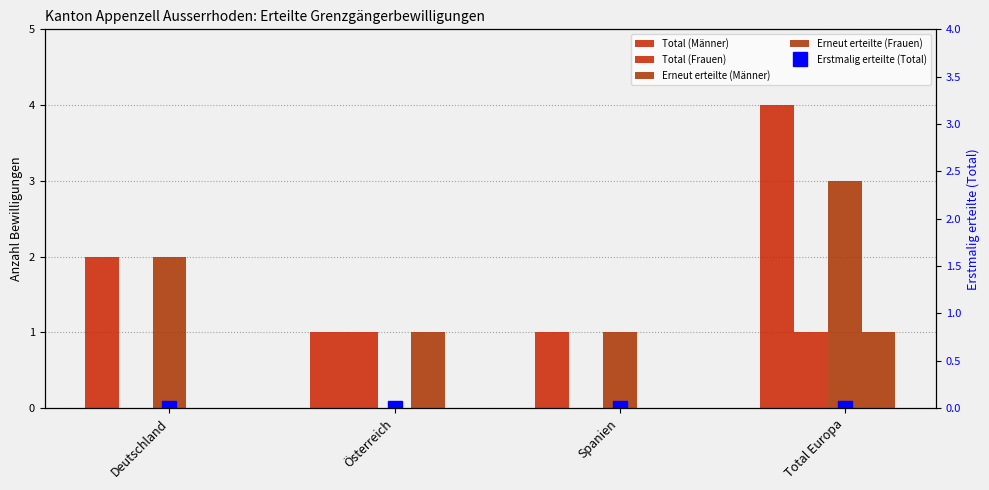

What is the label of the 4th bar from the right?

Deutschland